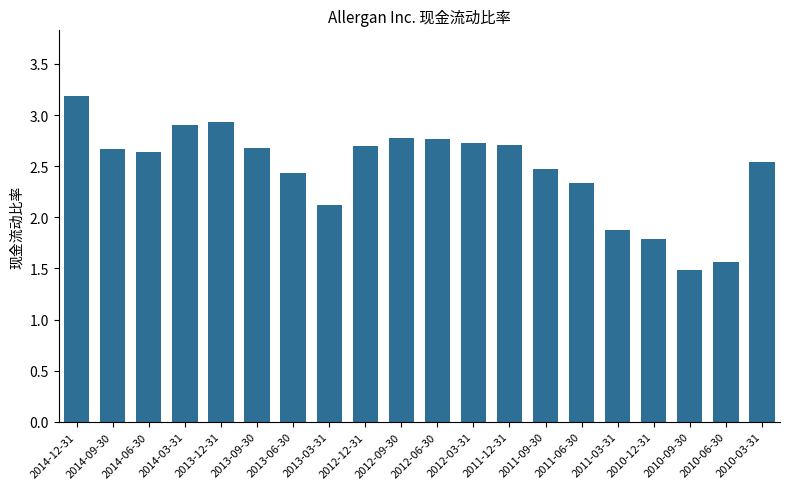

What is the label of the 16th bar from the right?

2013-12-31